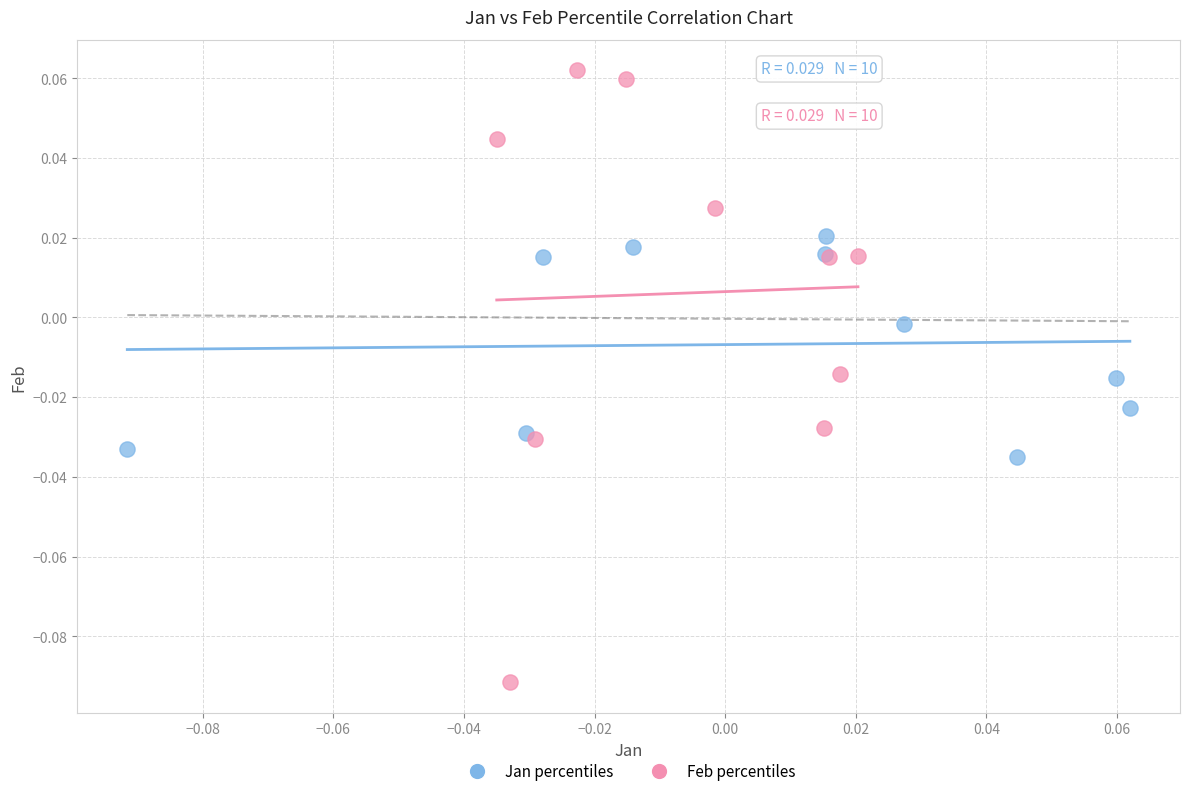

Which series reaches the minimum Y coordinate?

Feb percentiles